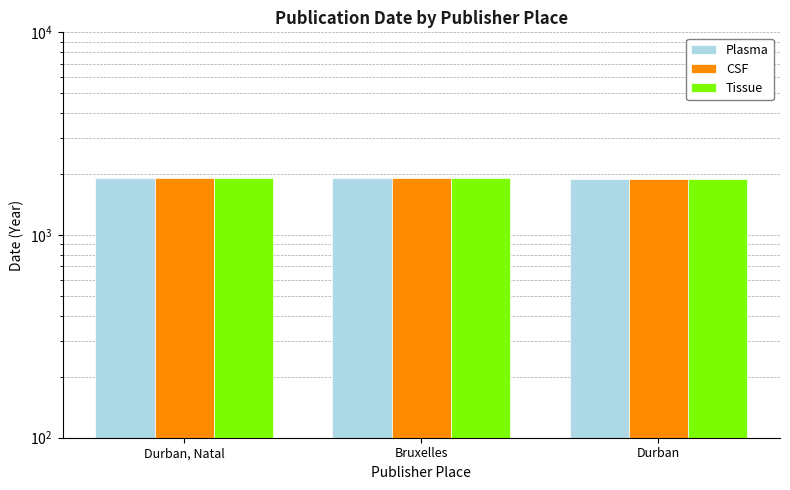

What position from the right is Bruxelles?

2